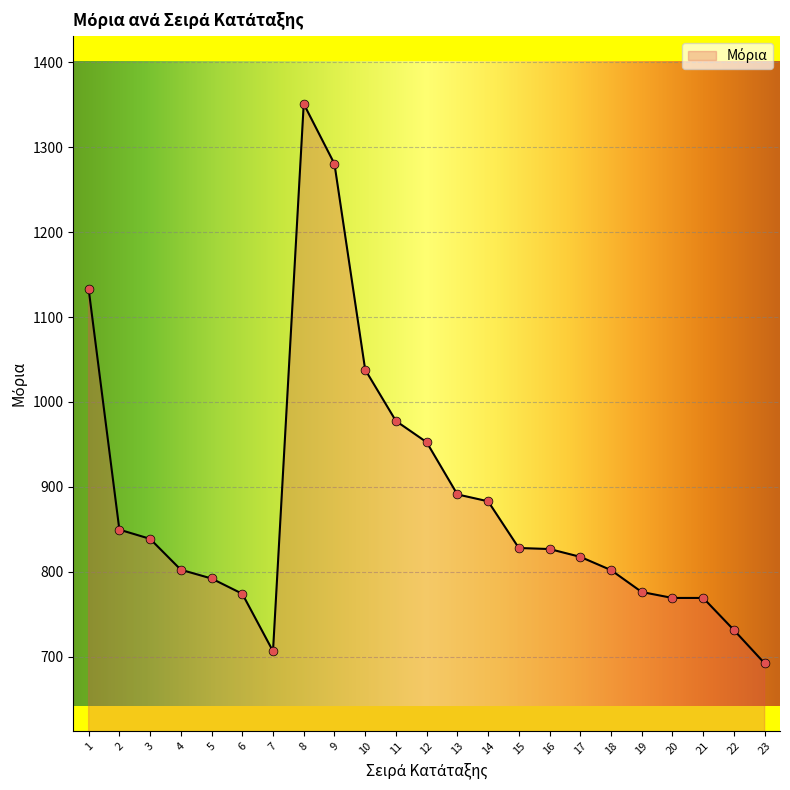

Which has a higher value, 17 or 15?

15